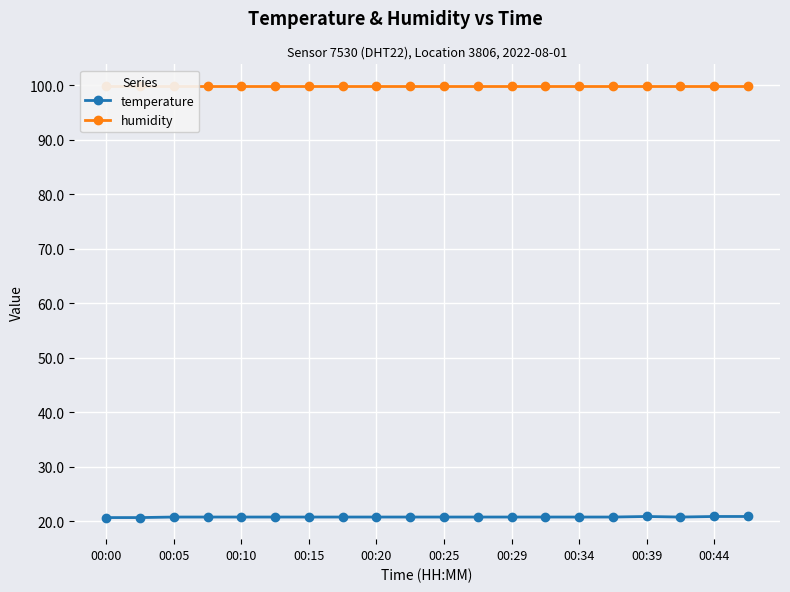

The value of temperature at 13 is 20.8. True or false?

True